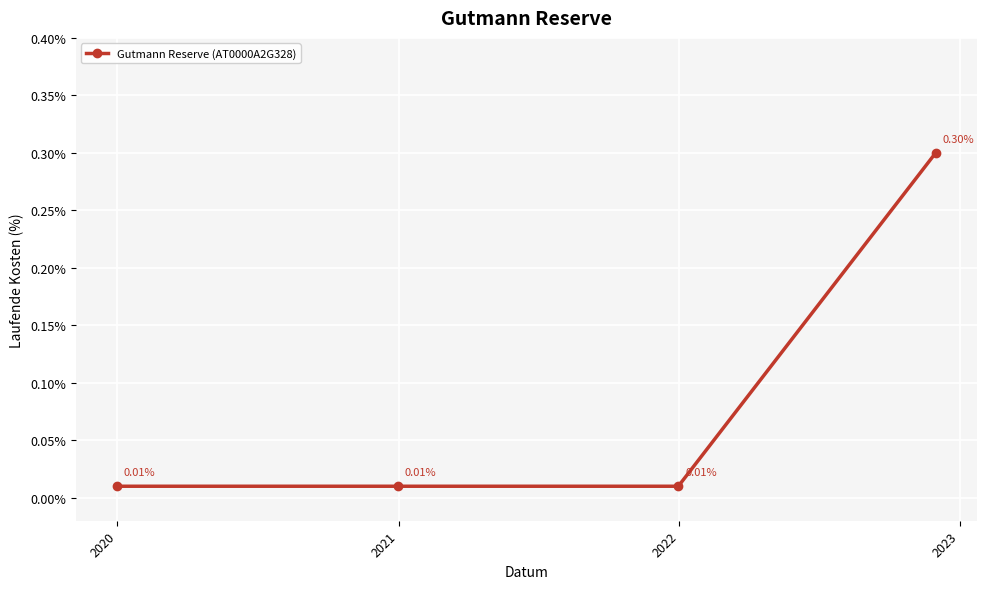

What is the sum of all values?

0.3